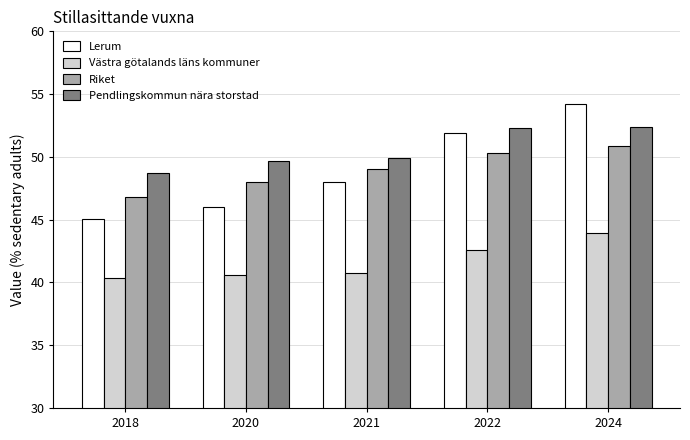

Which series changed the most between 2020 and 2024?

Lerum